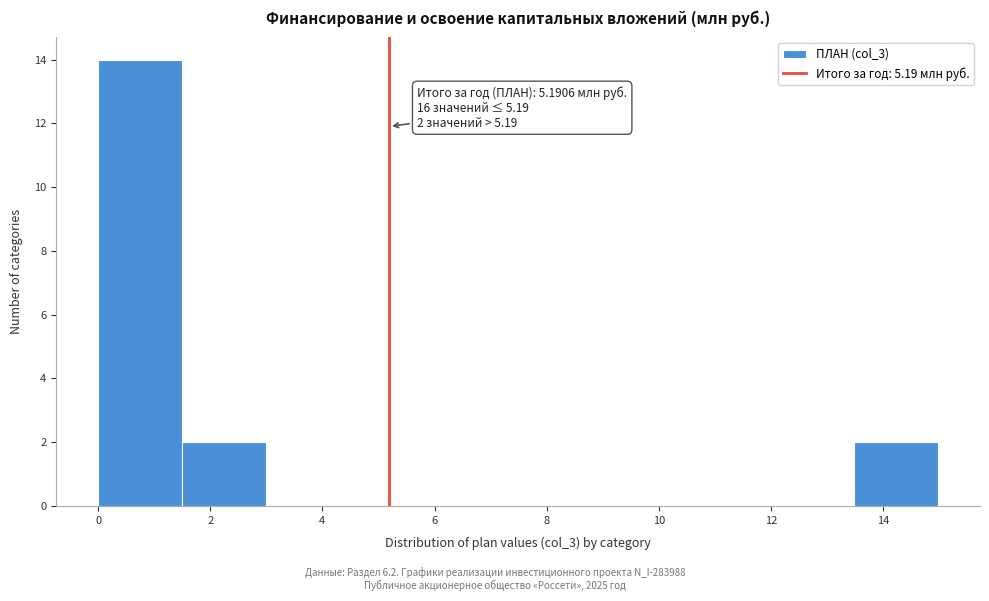

Which range on the x-axis has the tallest bar?

0.0 to 1.4